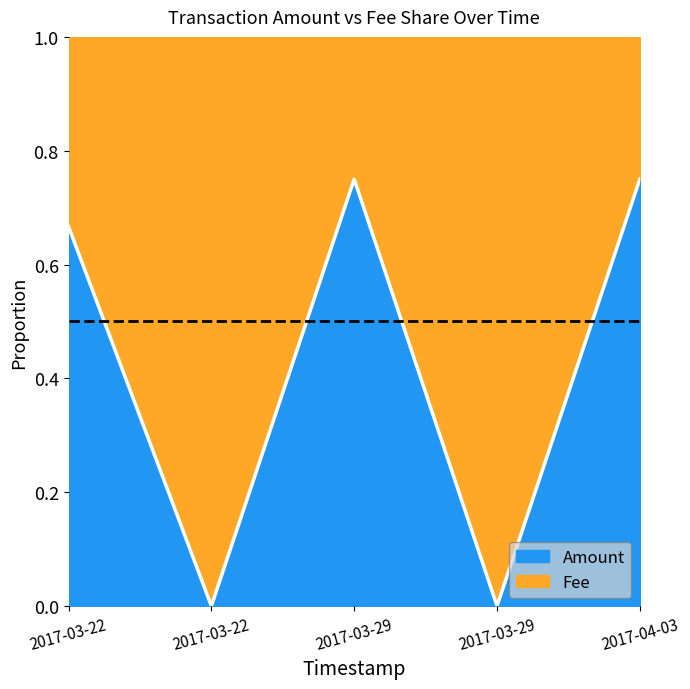

How many data points are above 0?

3